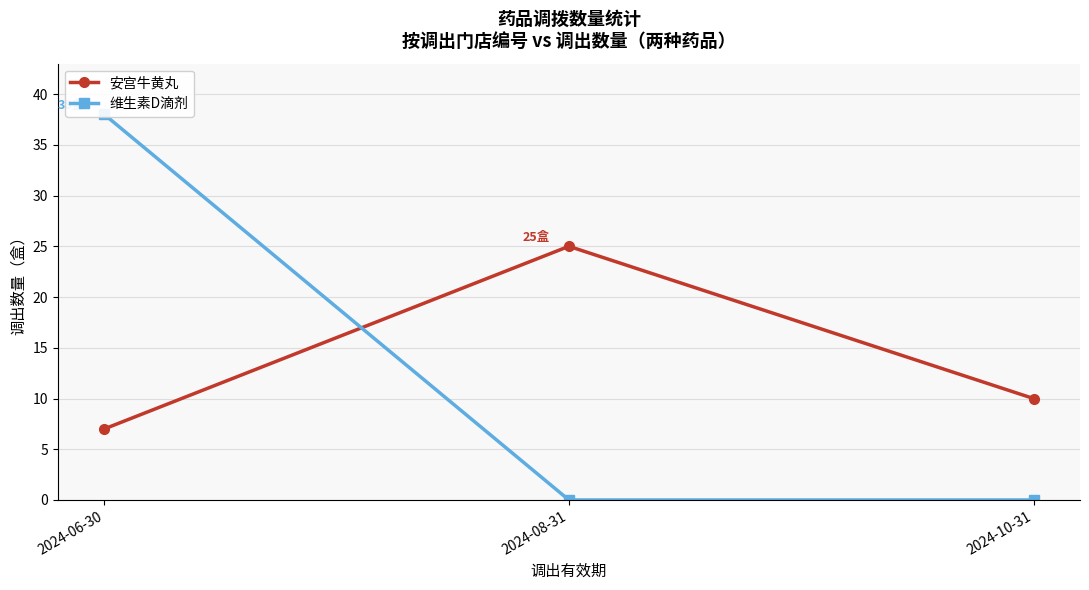

Rank the categories by 维生素D滴剂 value from lowest to highest.

2024-08-31, 2024-10-31, 2024-06-30